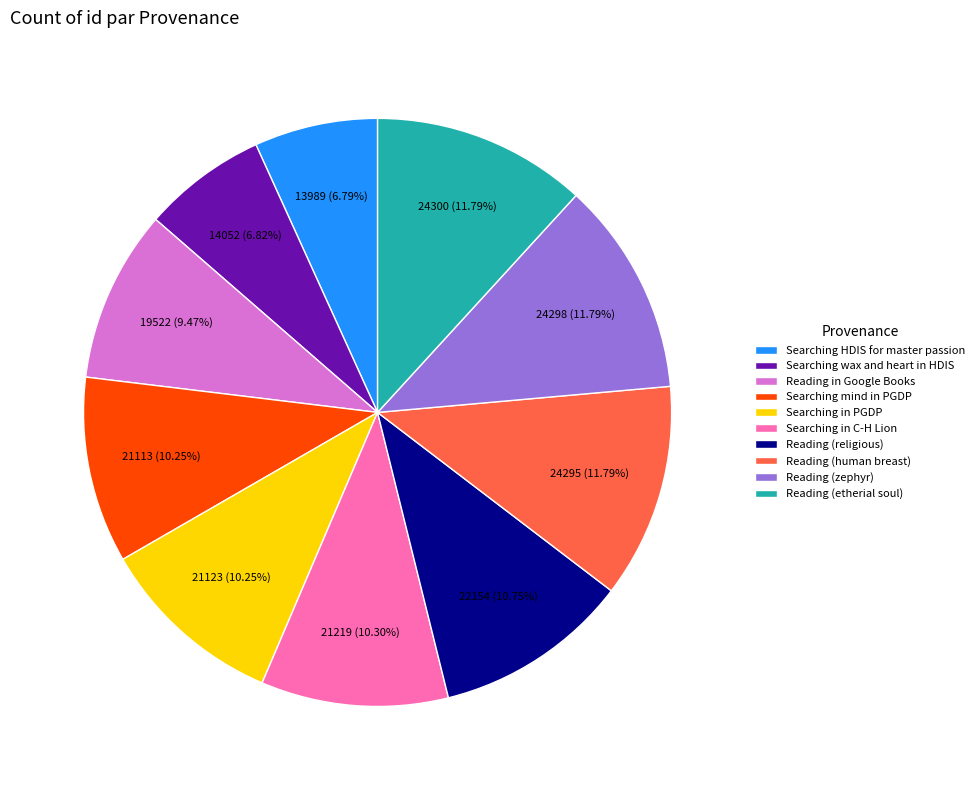

Between Reading (human breast) and Searching in PGDP, which is larger?

Reading (human breast)